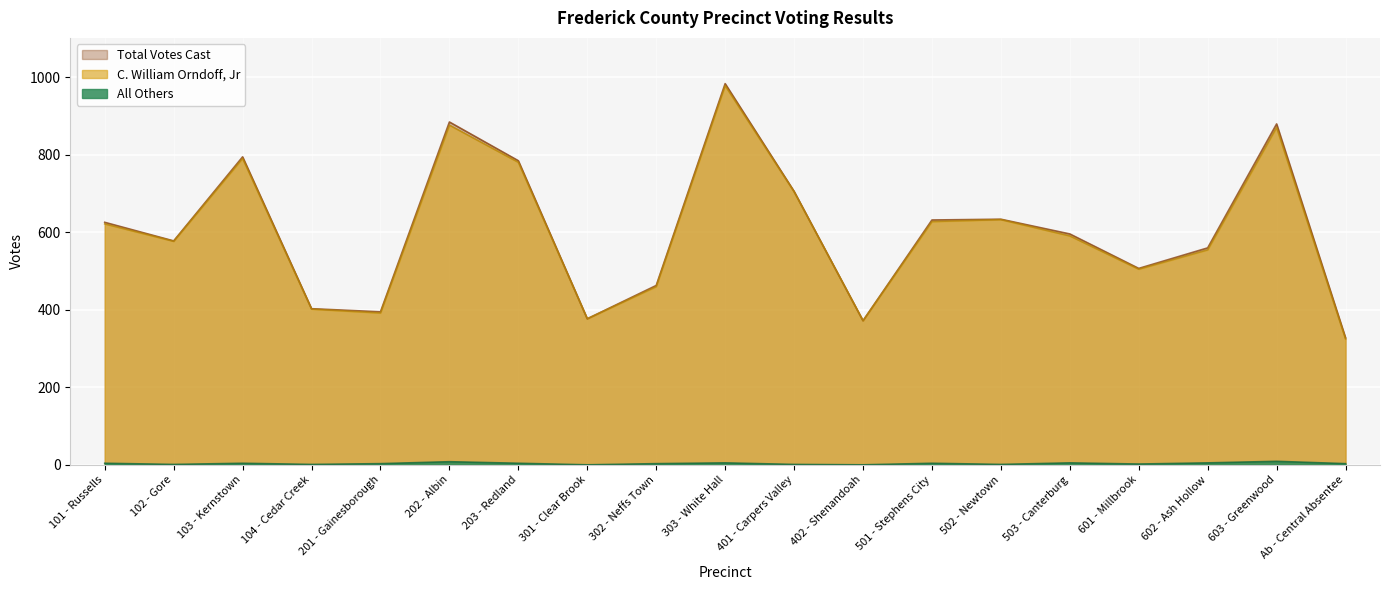

Where is Total Votes Cast nearest to the value 656?

502 - Newtown